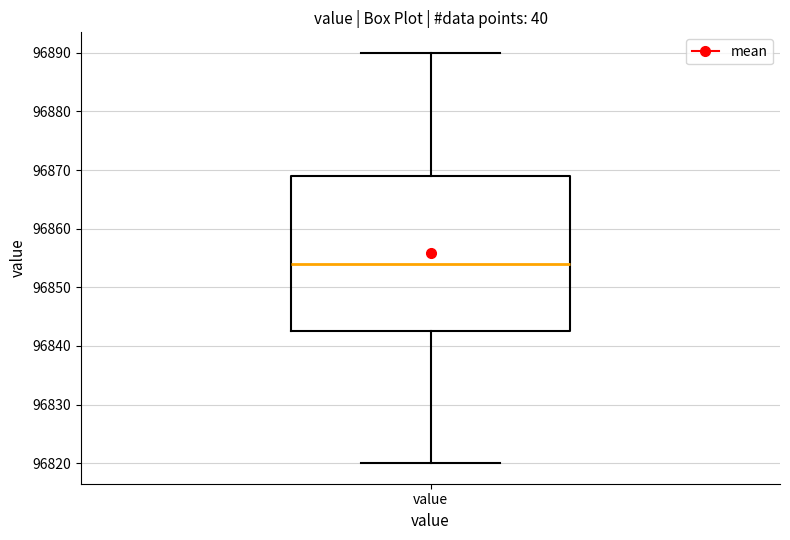

Read this box plot against the y-axis: the position of the median line, the range covered by the box, and the ends of both whiskers. The values are not printed on the chart, so give them approximately, as read against the axis.

median 96854, box 96843 to 96869, whiskers 96820 to 96890